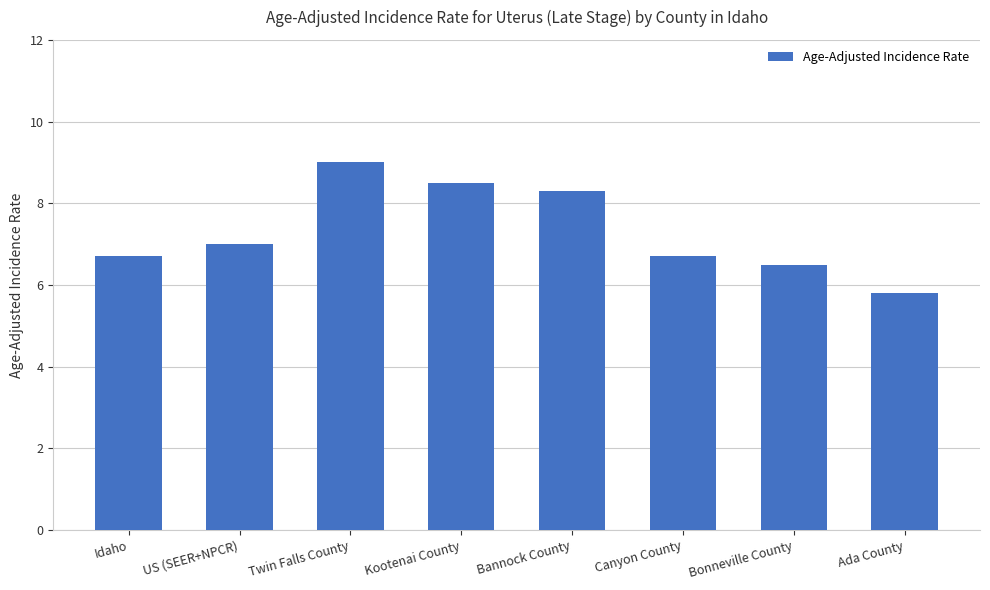

What value does the data have at Kootenai County?

8.5